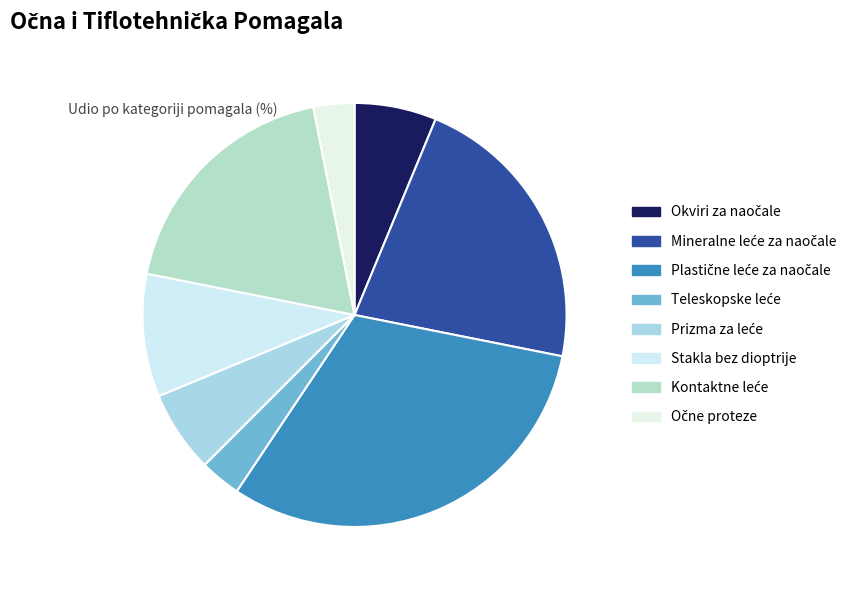

Which has a higher value, Prizma za leće or Kontaktne leće?

Kontaktne leće